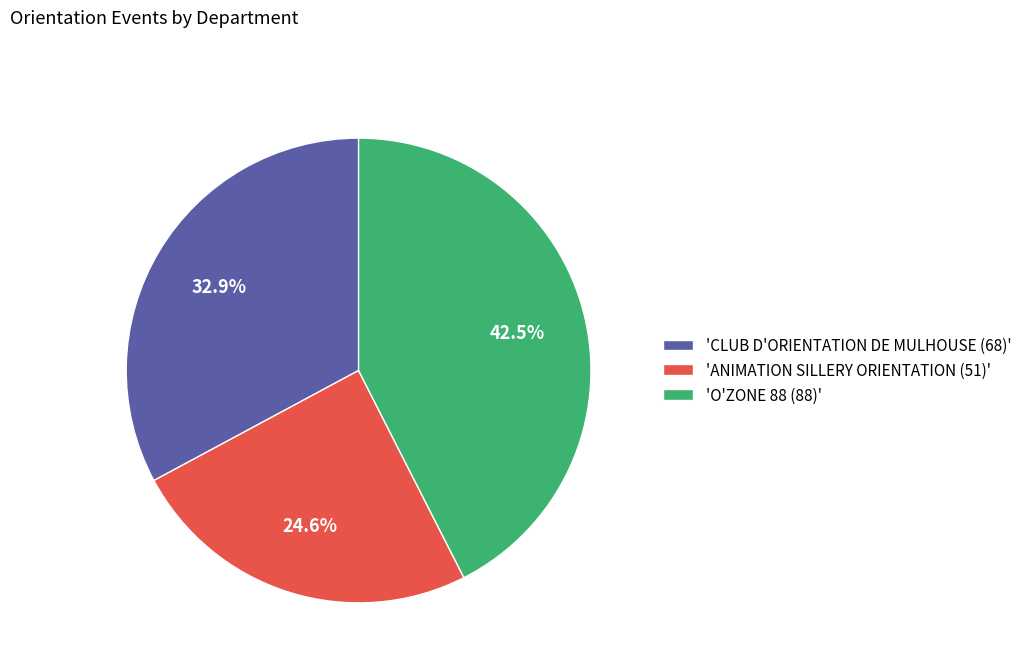

Count the number of slices in the pie.

3